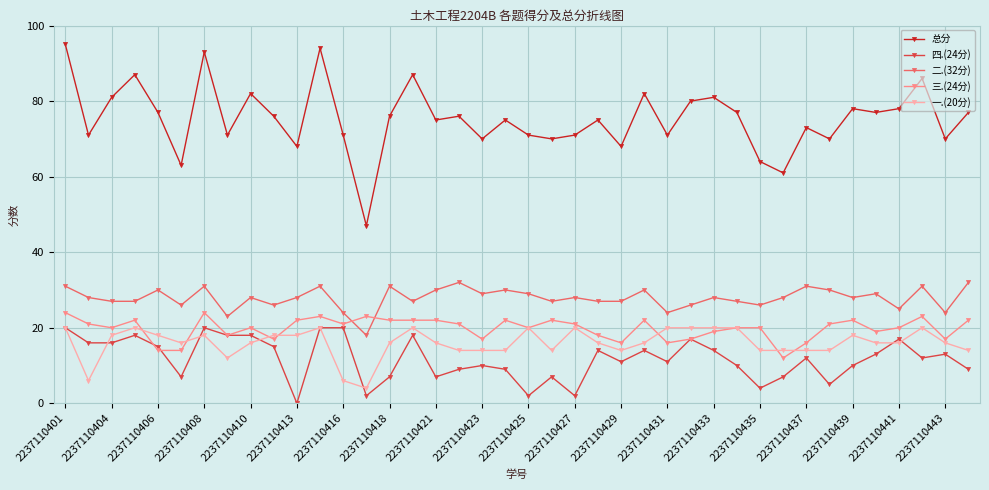

Which series has the largest range (max minus min)?

总分